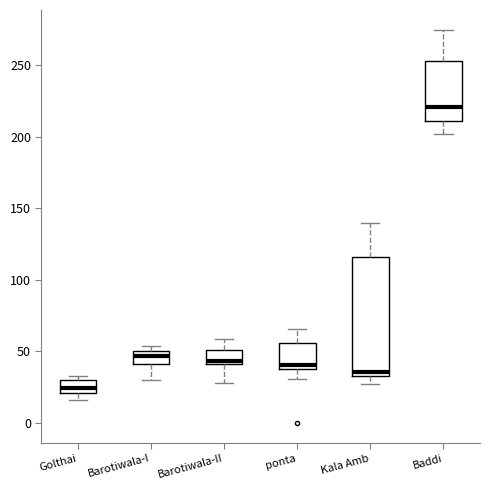

Comparing the boxes themselves (not the whiskers), which one is the tallest?

Kala Amb